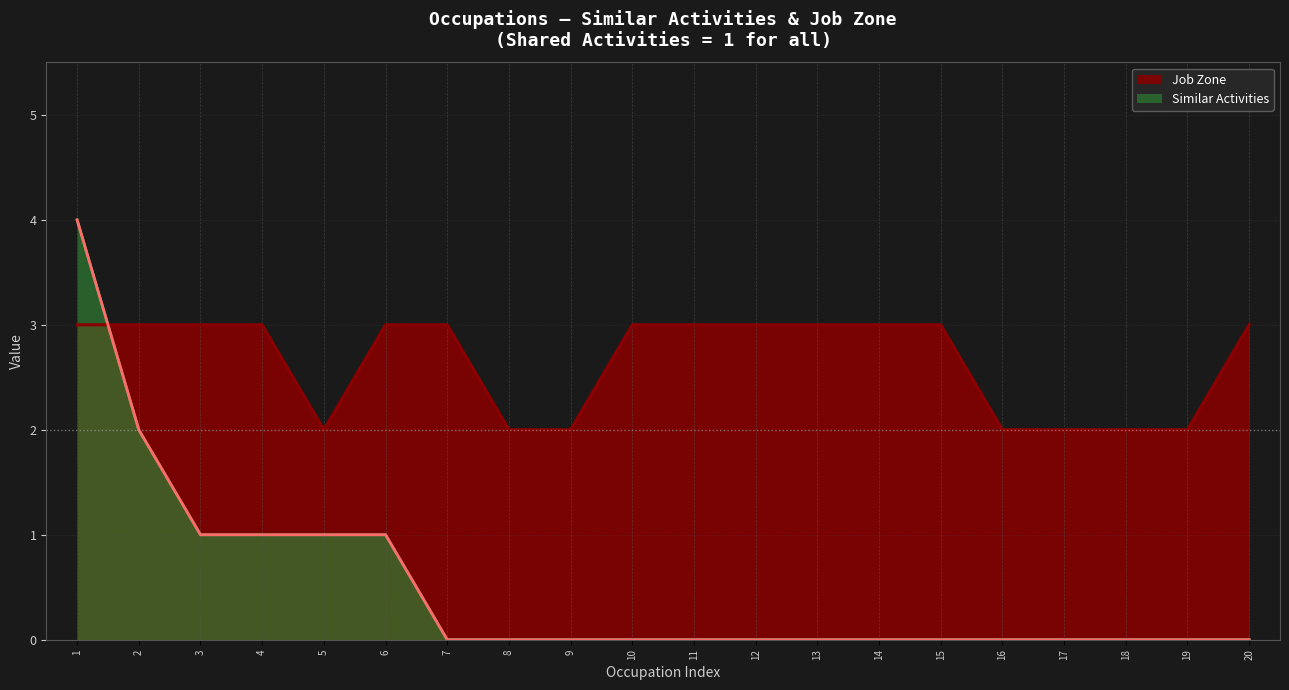

How many categories are shown in the chart?

20